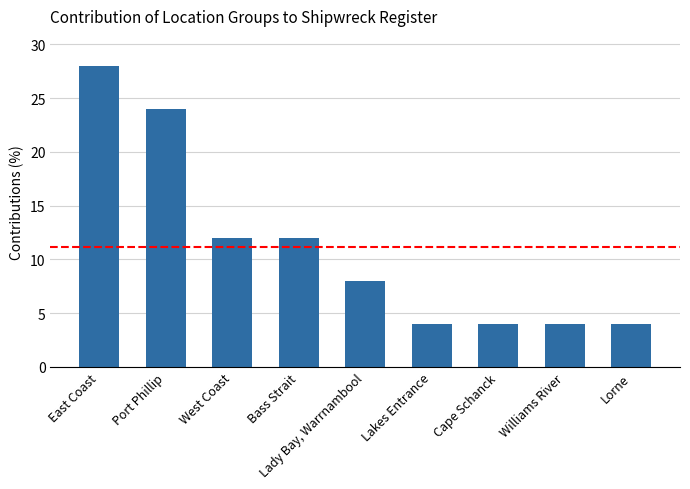

How many categories are shown in the chart?

9